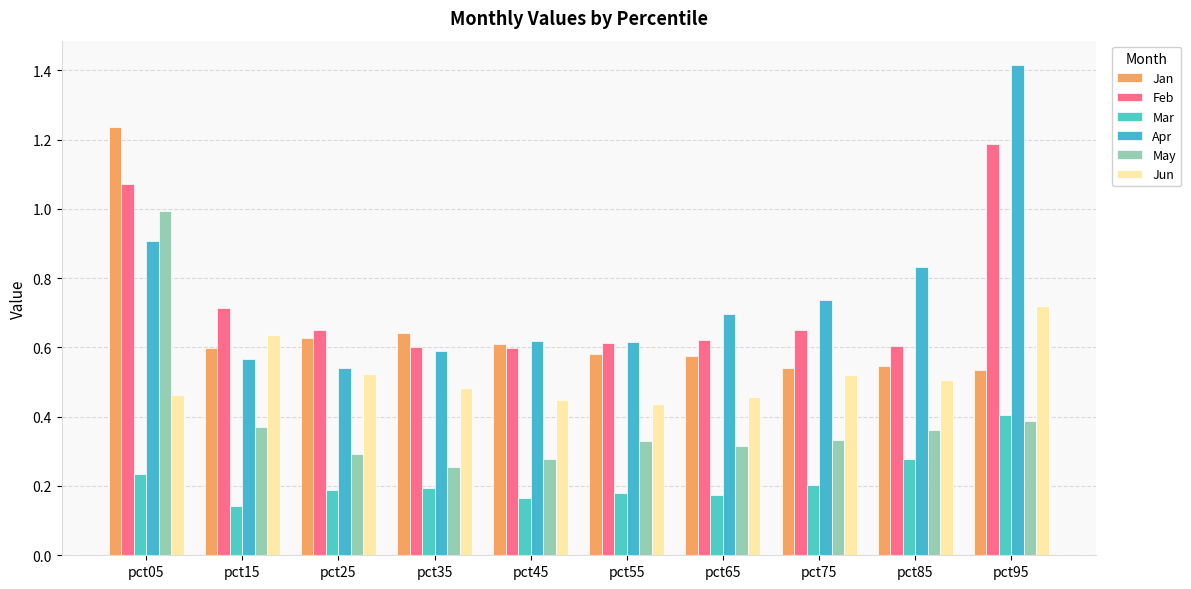

What is the value of the Feb bar at the 3rd from the left?

0.6